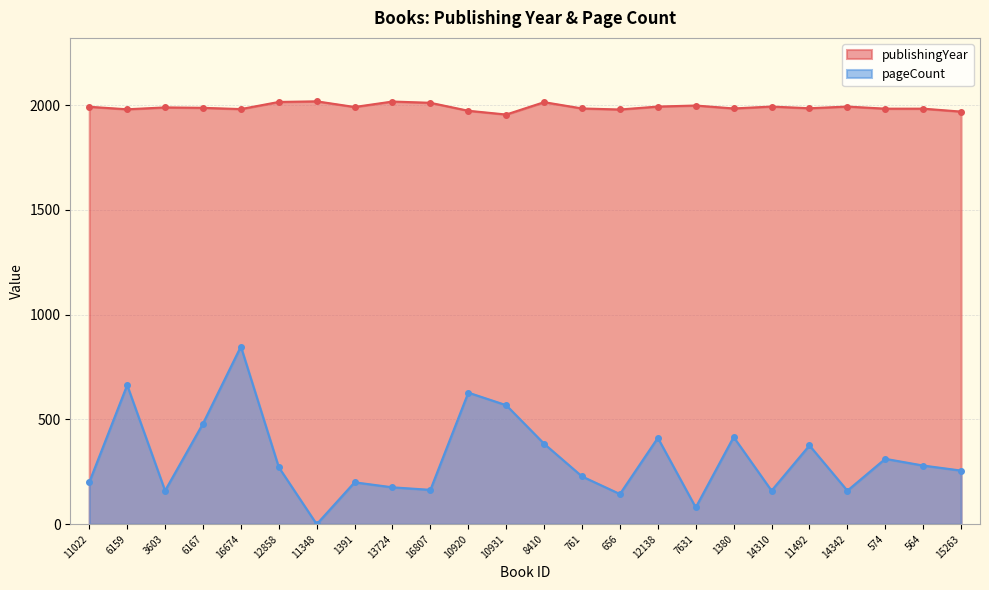

What is the lowest value of the publishingYear series?

1955